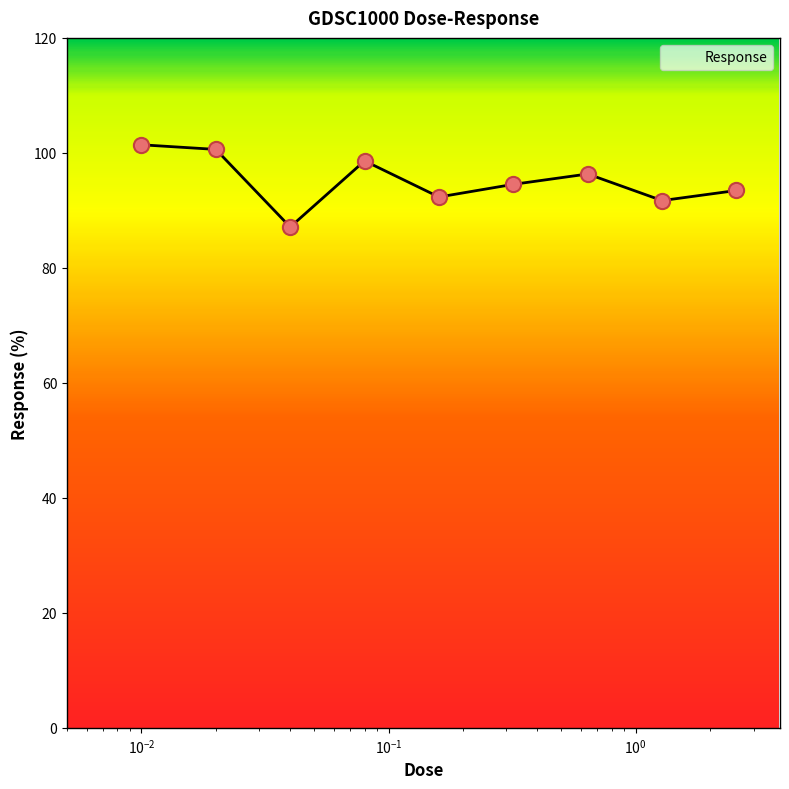

What is the difference between the maximum and minimum values?

14.3